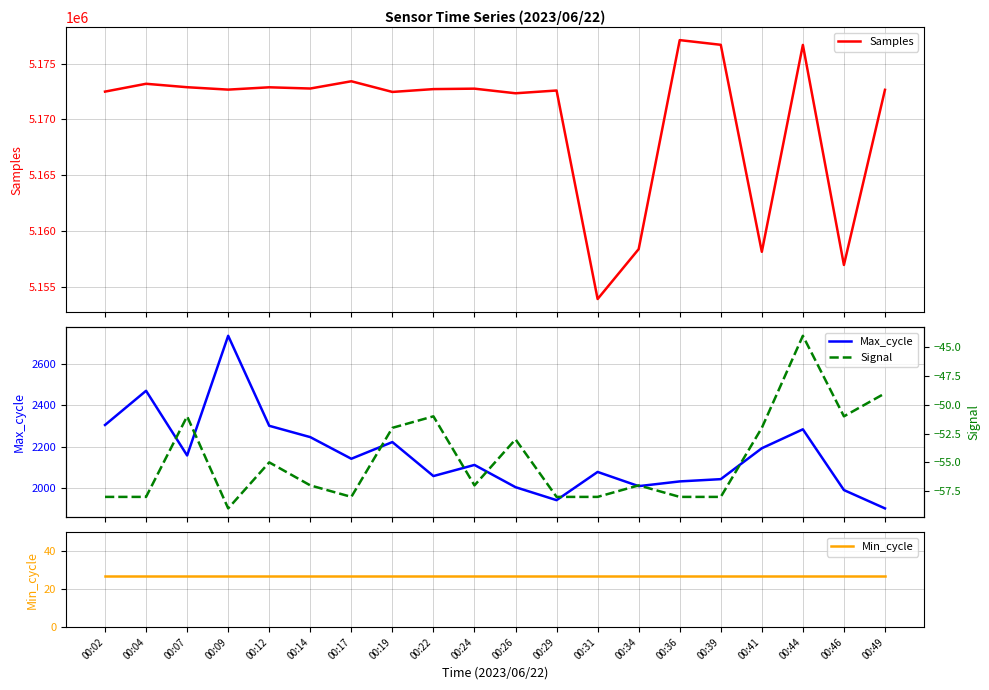

Does the chart display data point markers on the line(s)?

No